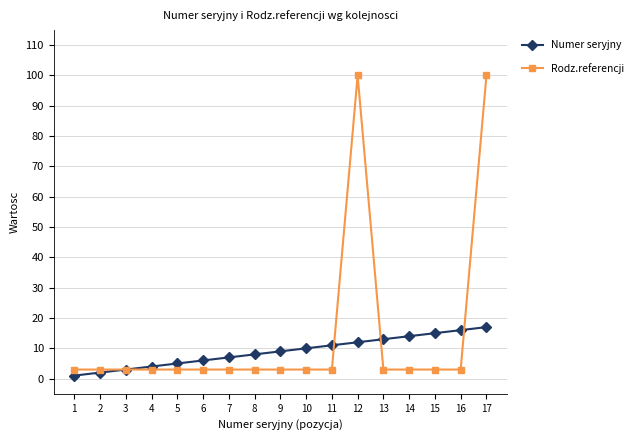

What is the difference between the maximum and second lowest values in the Rodz.referencji series?

97